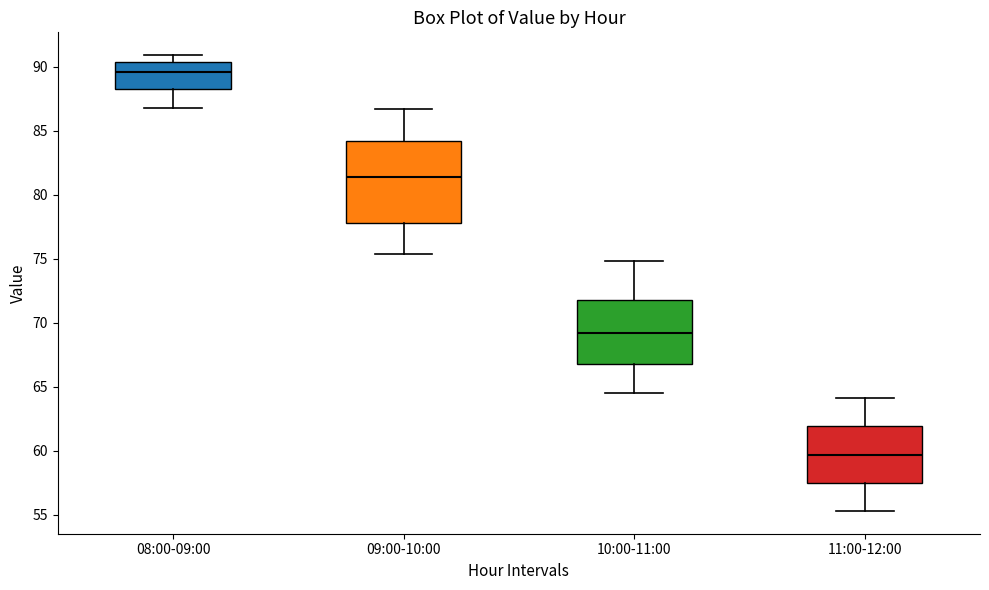

Which box's median line is the highest?

08:00-09:00